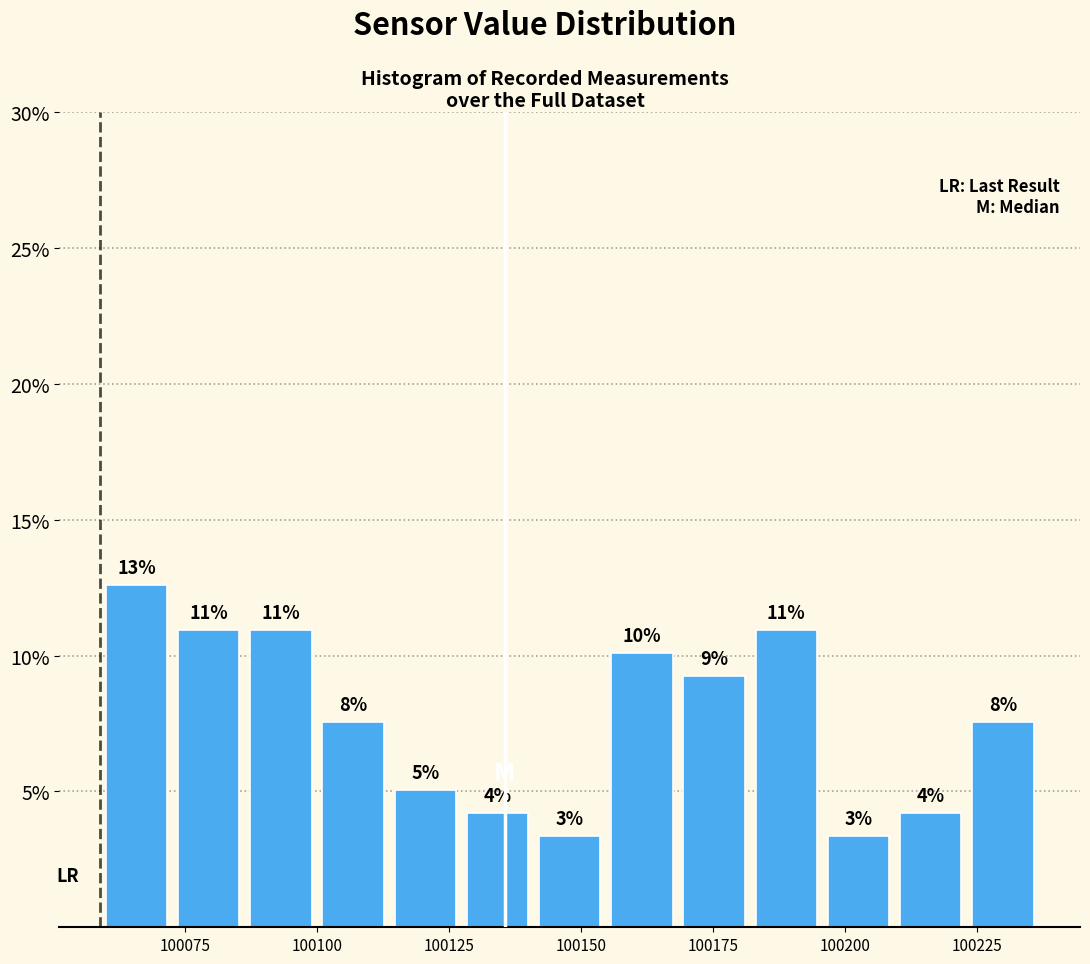

Around what value on the x-axis is the tallest bar? Give the approximate position of its centre, as read against the axis.

100065